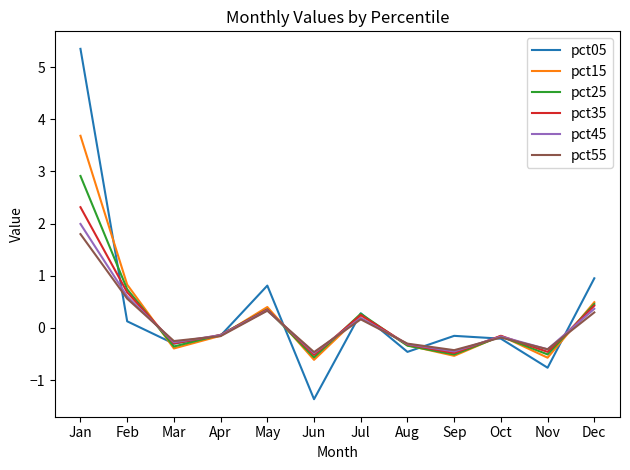

What is the difference between the maximum and second lowest values in the pct05 series?

6.1